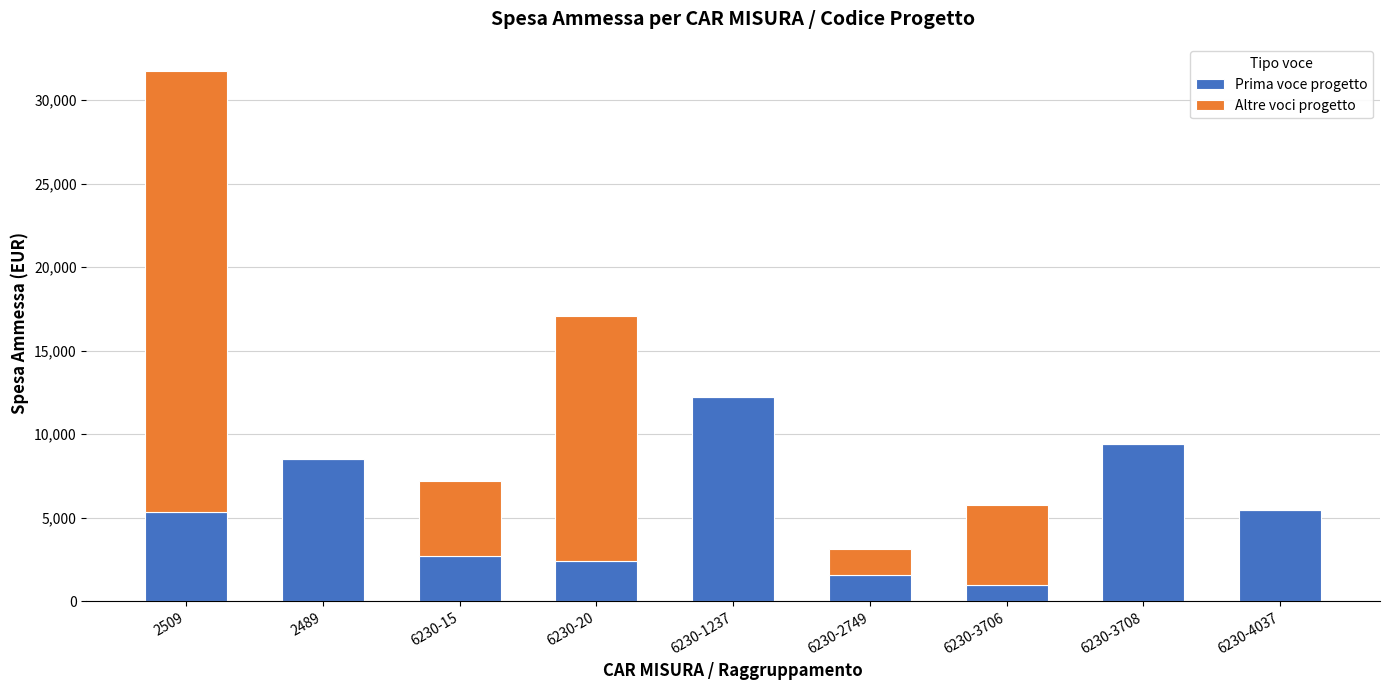

What are all the series names shown in the legend?

Prima voce progetto, Altre voci progetto